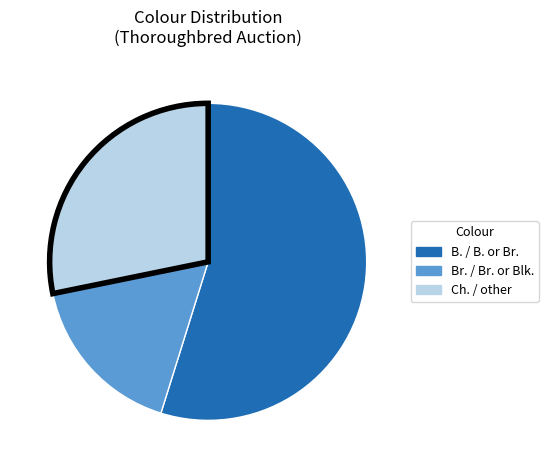

Does any single category account for the majority?

Yes